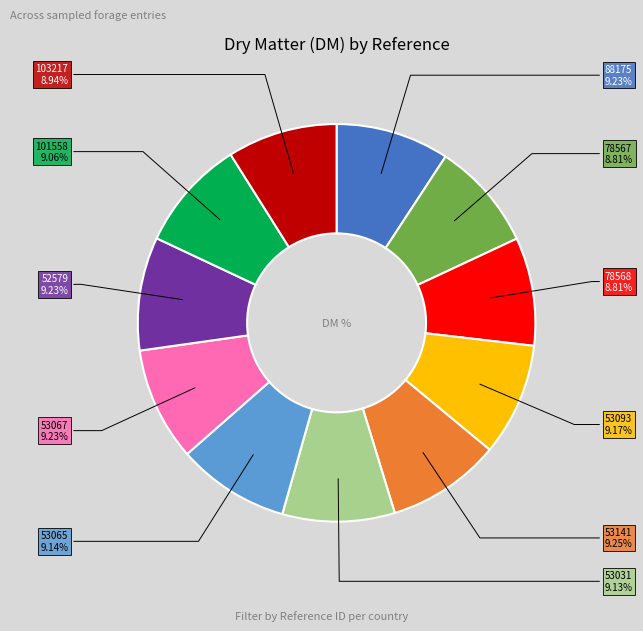

Does any single category account for the majority?

No